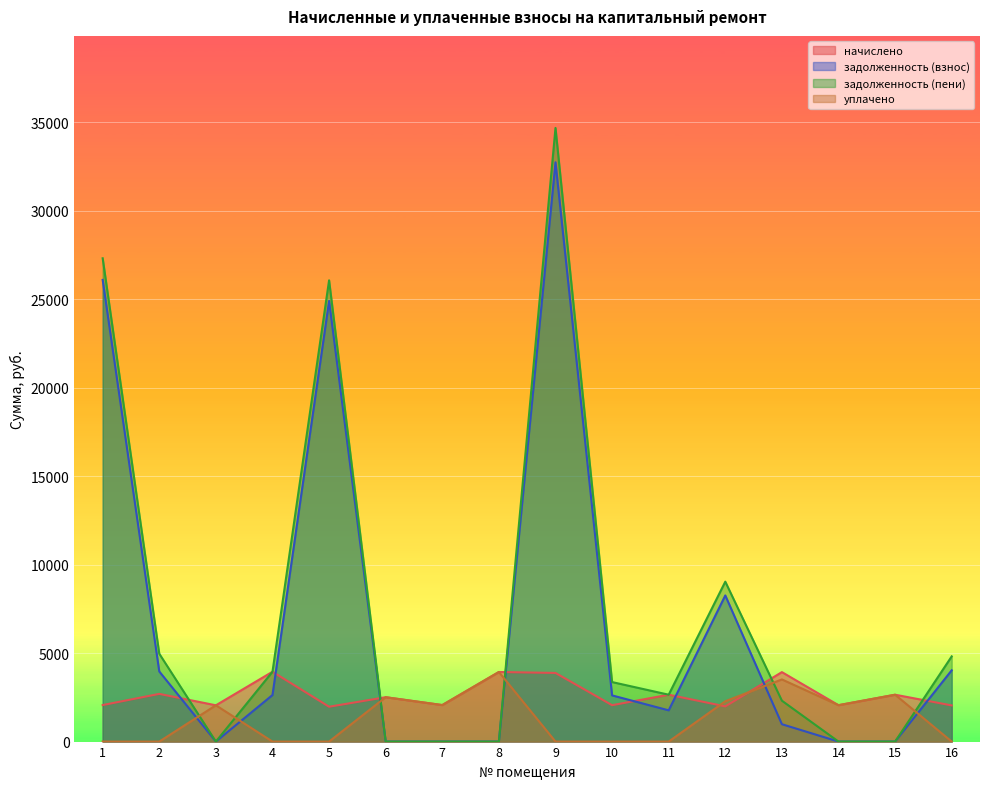

At which category does задолженность (взнос) reach its first local peak?

5